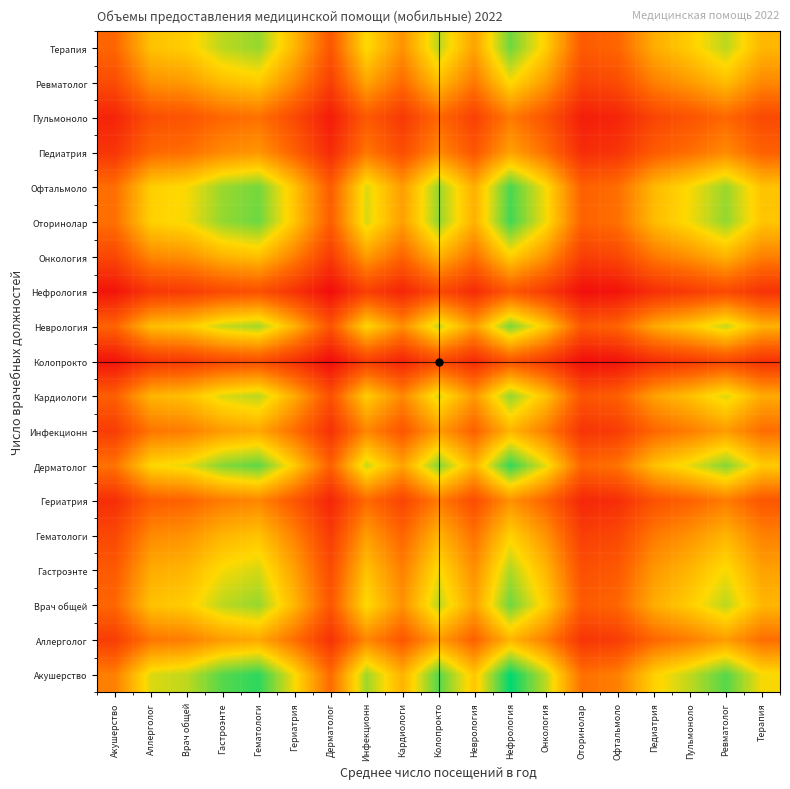

Between Гериатрия and Кардиологи, which is larger?

Гериатрия